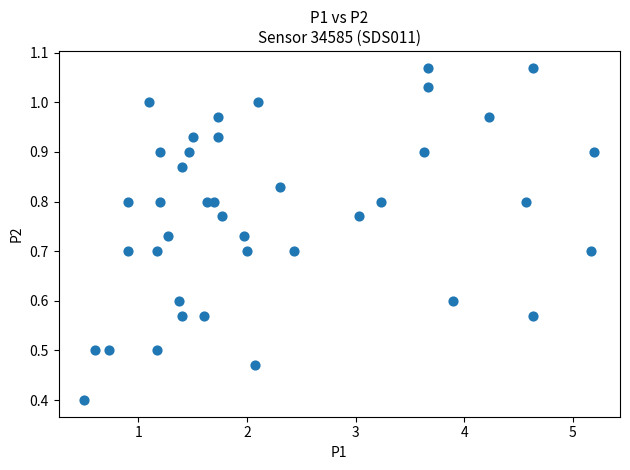

What Y value in the scatter plot is closest to 0?

0.4